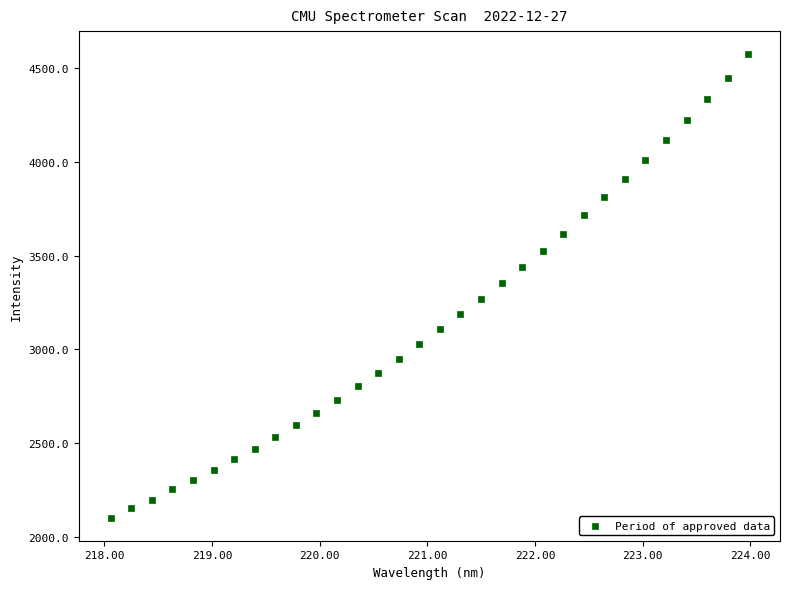

What is the range of Y values (max minus min)?

2473.4